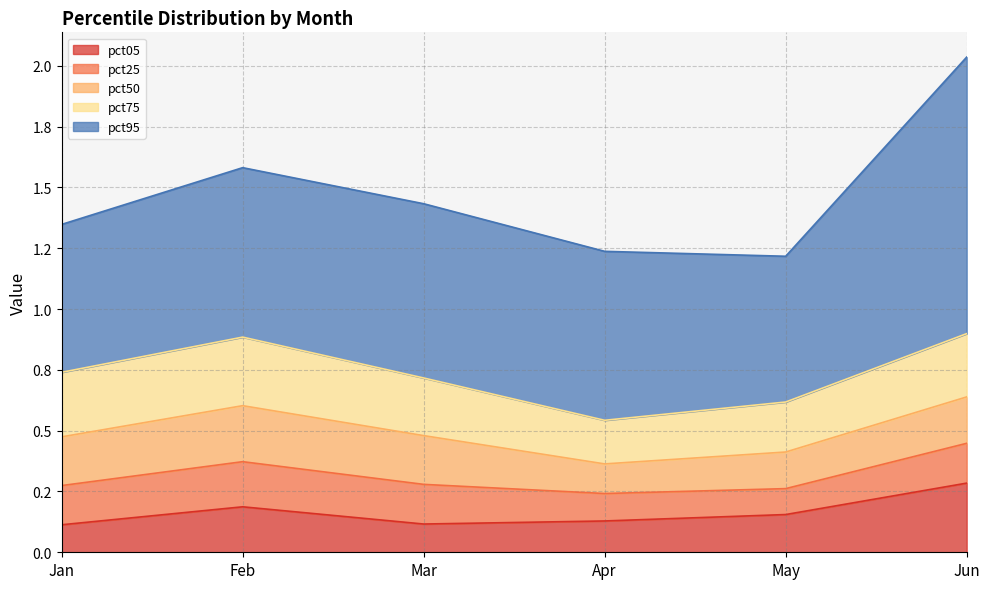

Read the pct25 value at Apr.

0.1